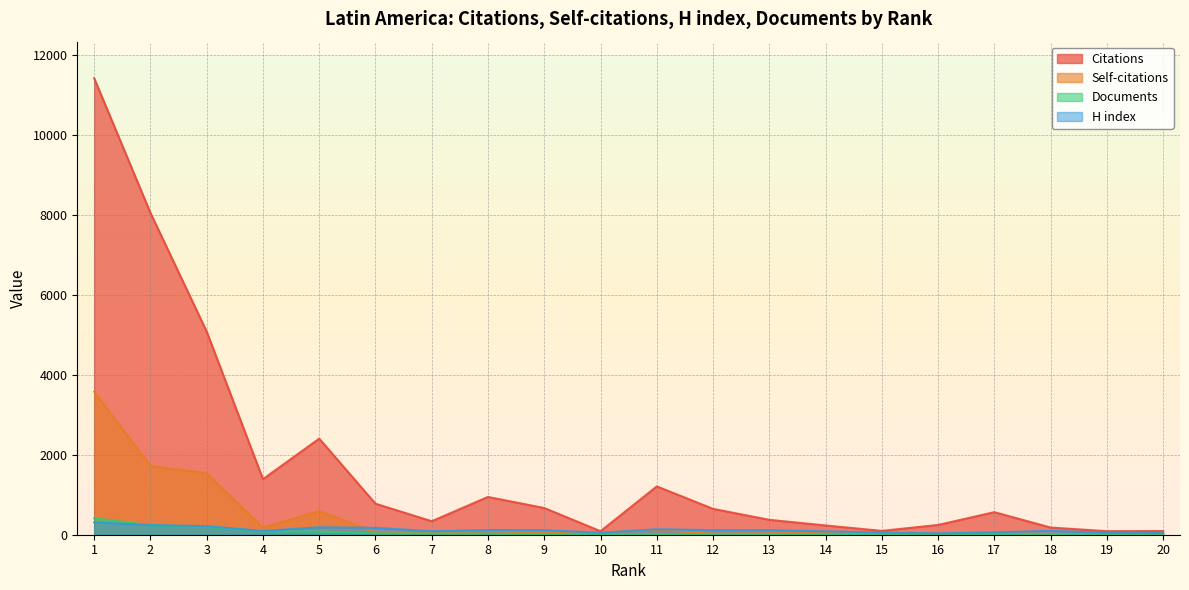

At which label does Documents first exceed 18?

1